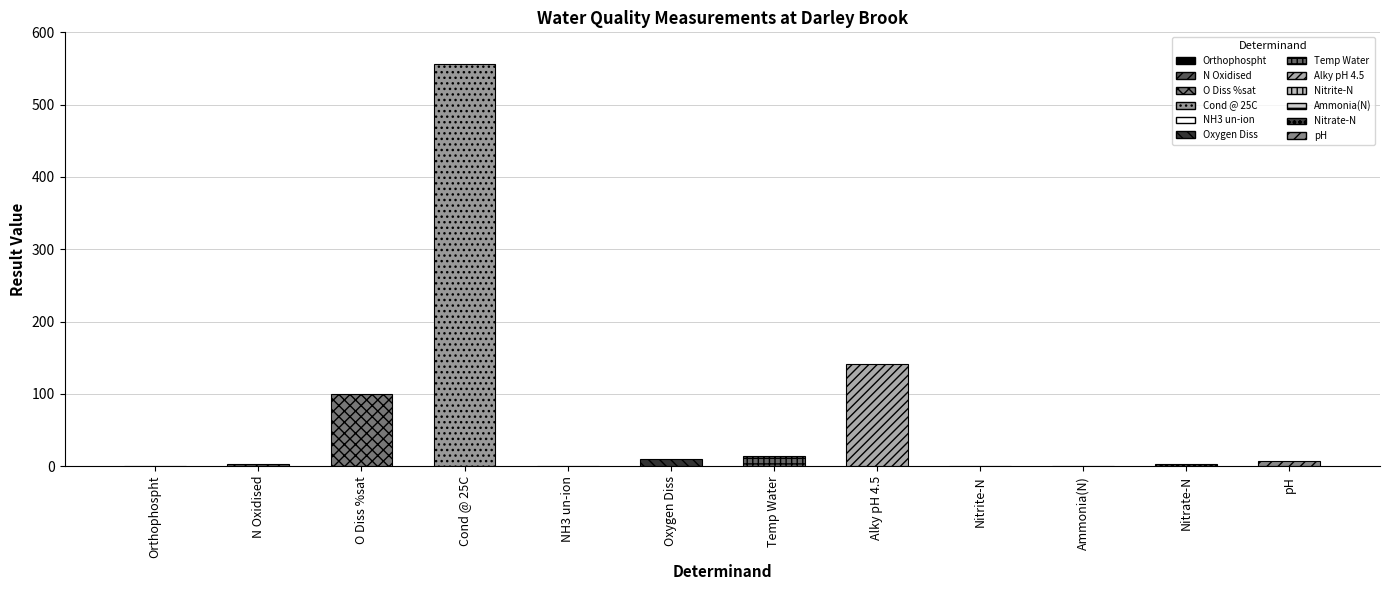

At which label is the value closest to 278?

Alky pH 4.5